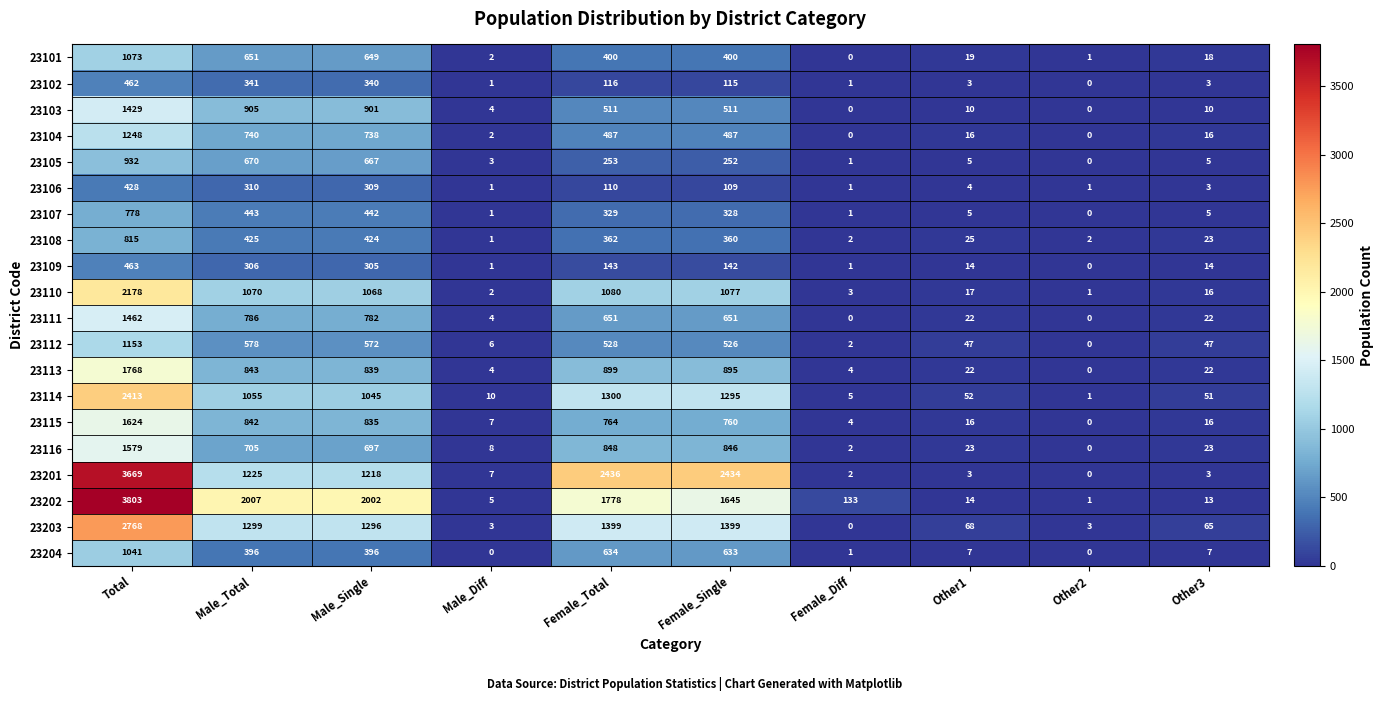

Which series changed the most between Male_Diff and Other1?

23203